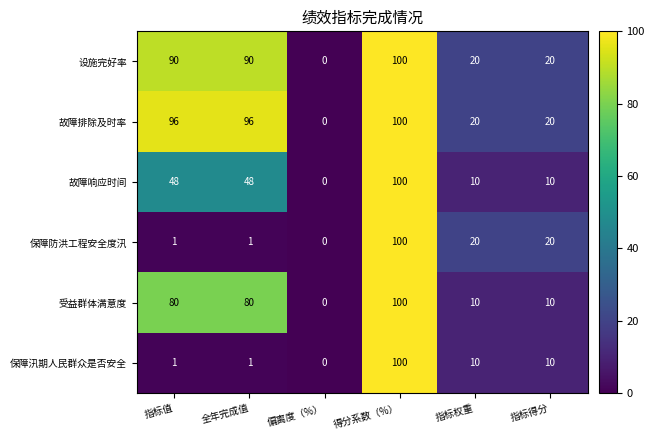

What value does the 故障排除及时率 series have at 指标权重, to the nearest 10?

20